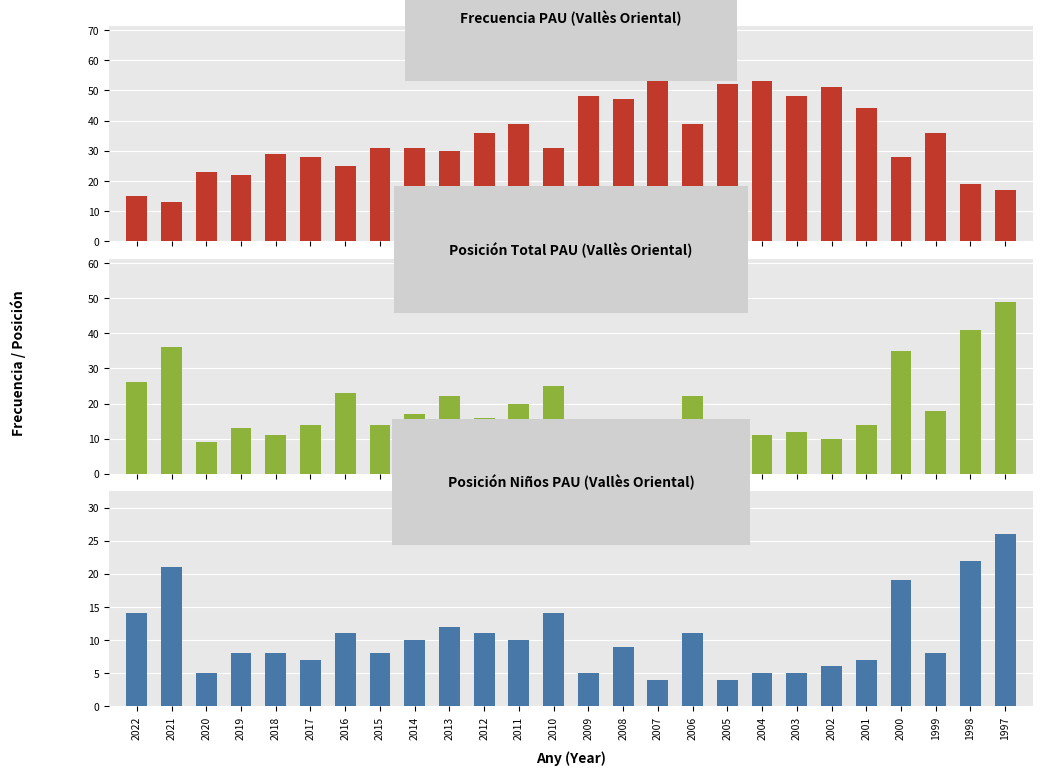

At how many categories does at least one series exceed 26?

22